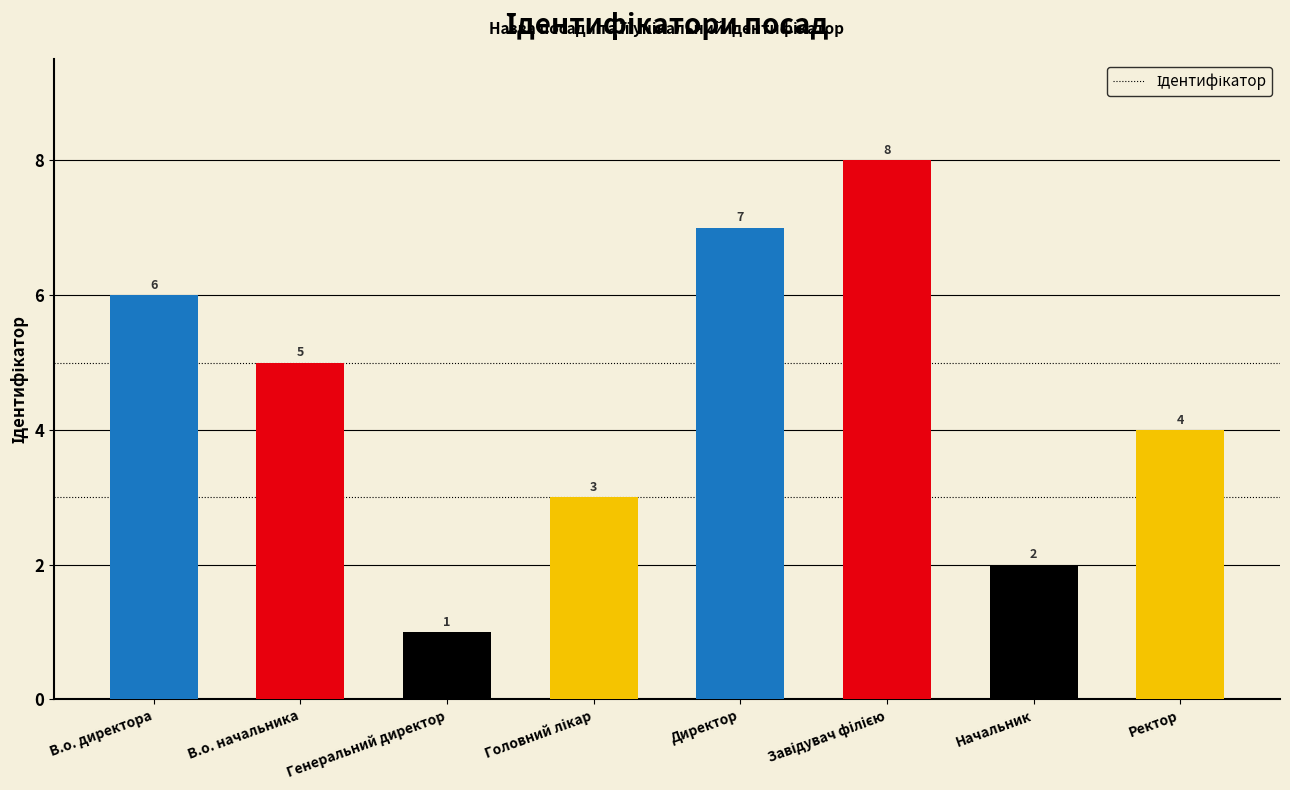

What is the greatest value displayed?

8